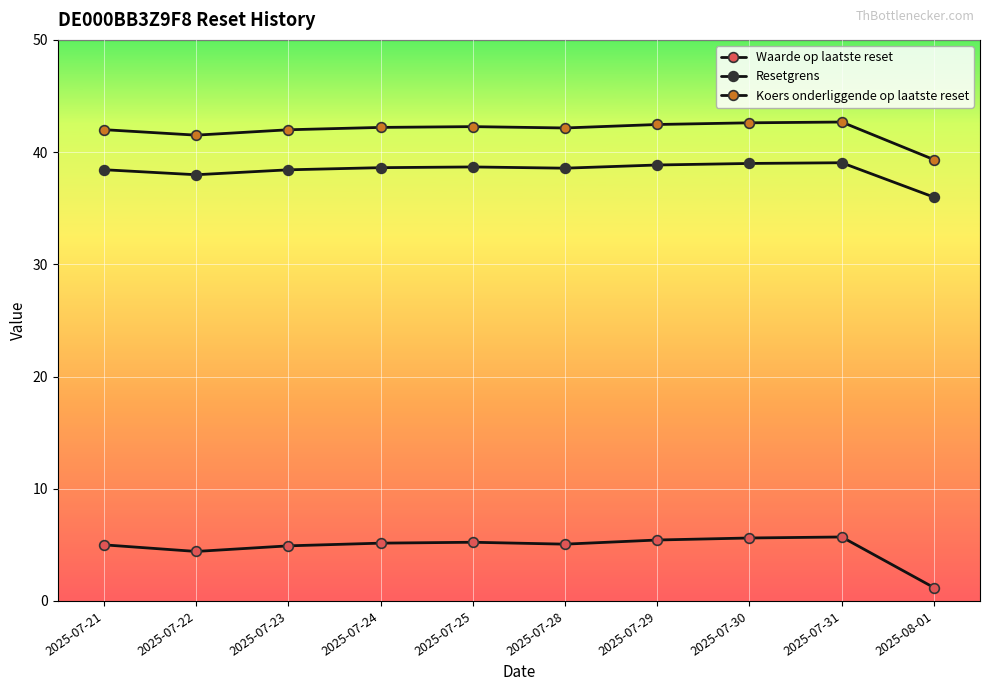

Which series has the widest spread of values?

Waarde op laatste reset